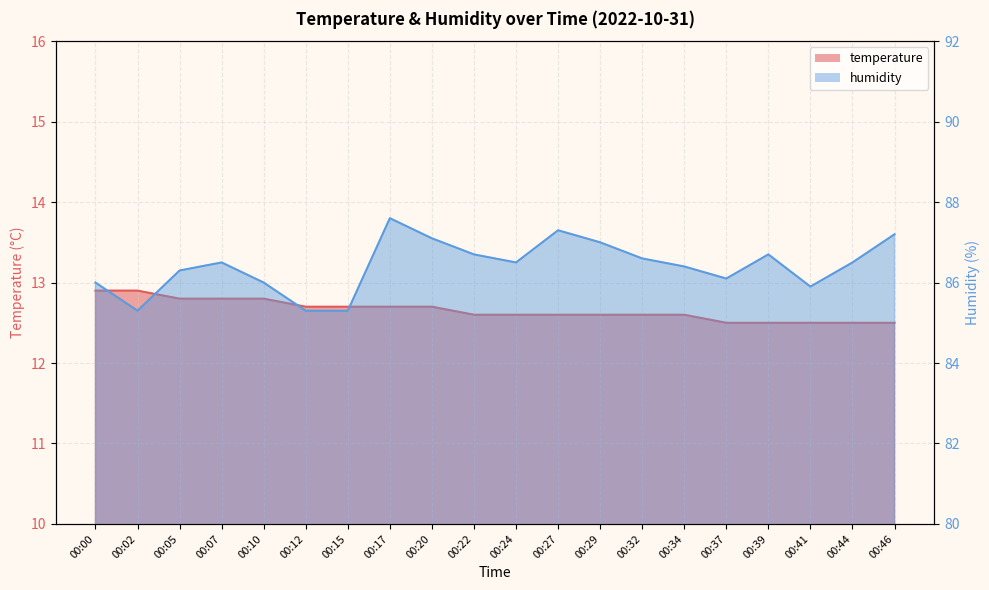

At which label is humidity closest to 86?

00:00